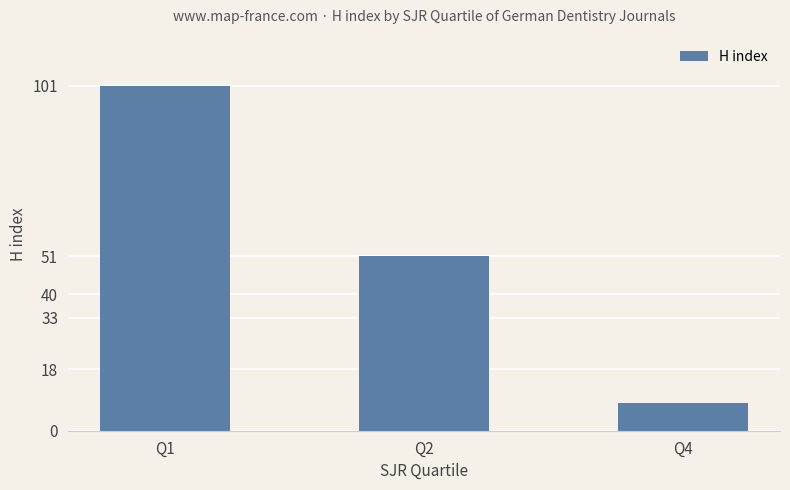

What is the sum of all values?

160